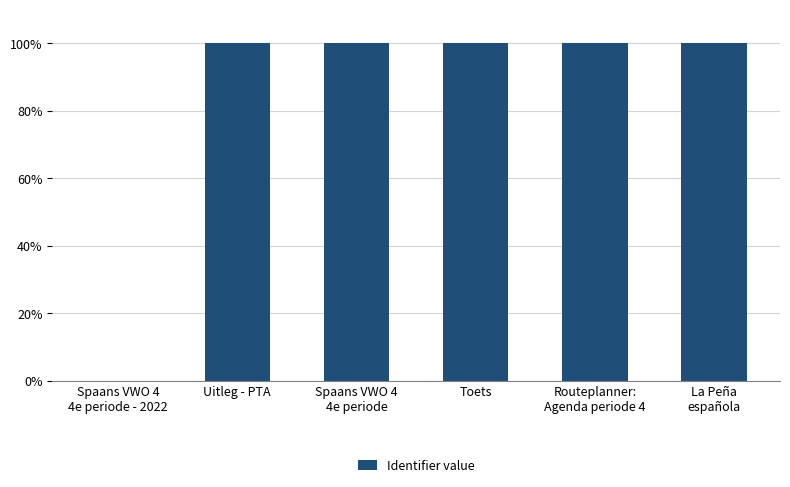

Are the bars horizontal?

No